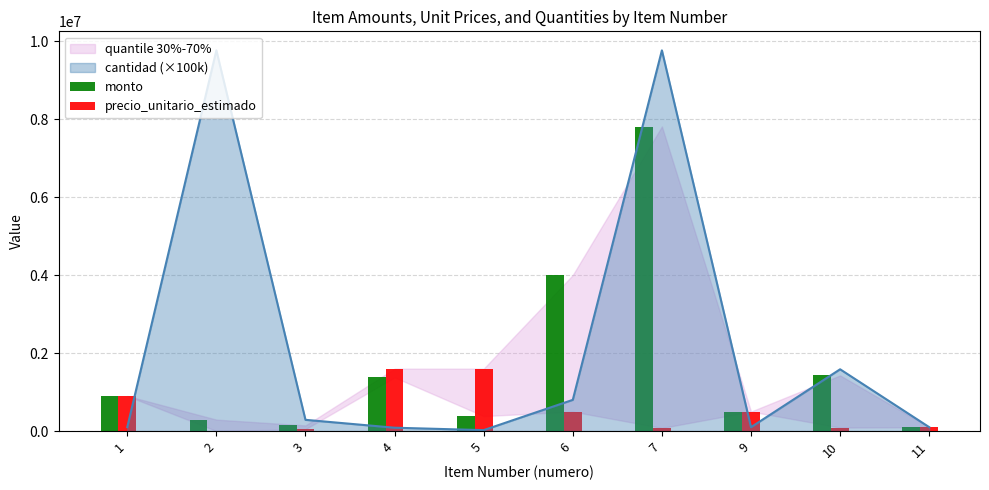

Which has a higher value, 6 or 9?

6